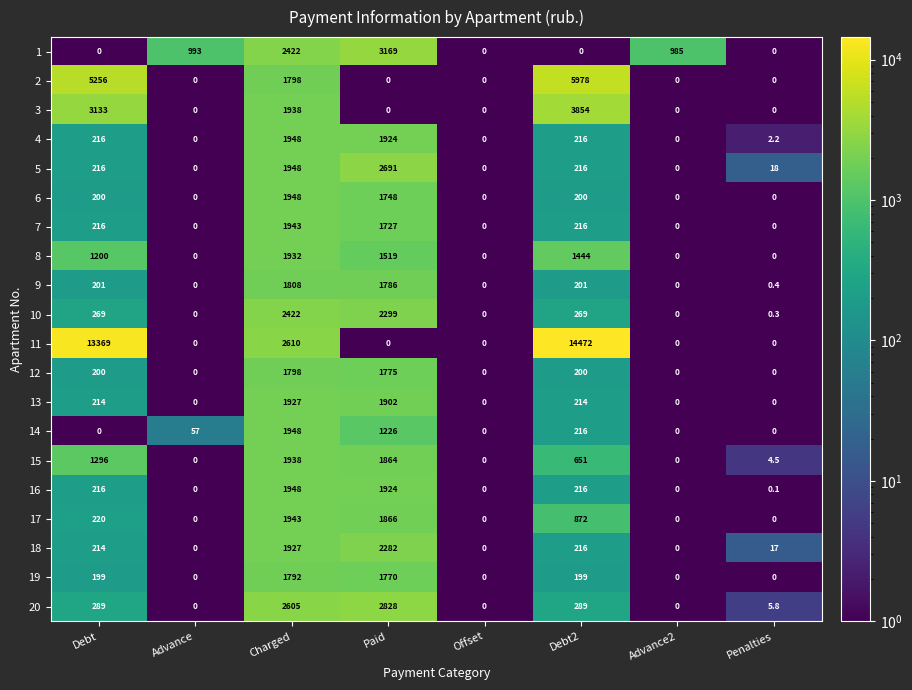

How many 3 values are between 0 and 3133?

7